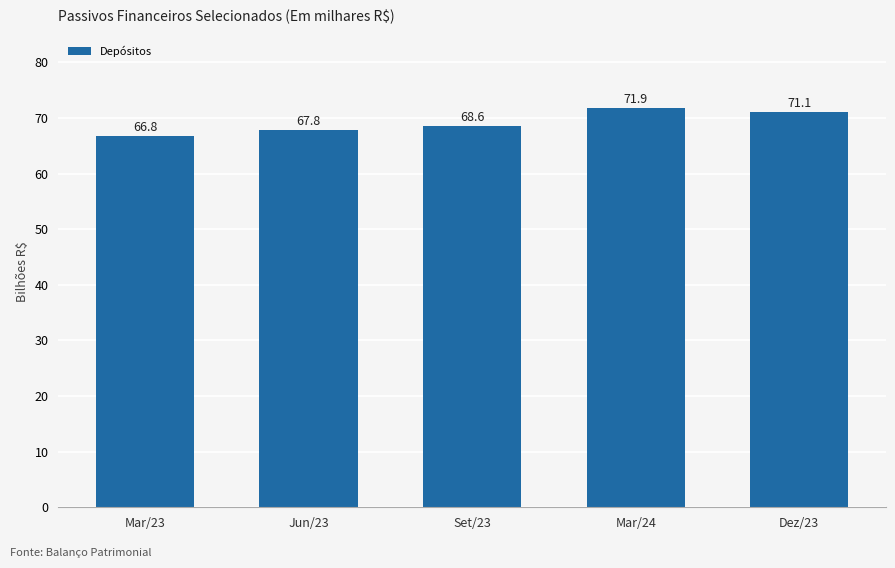

Which has a higher value, Mar/24 or Jun/23?

Mar/24